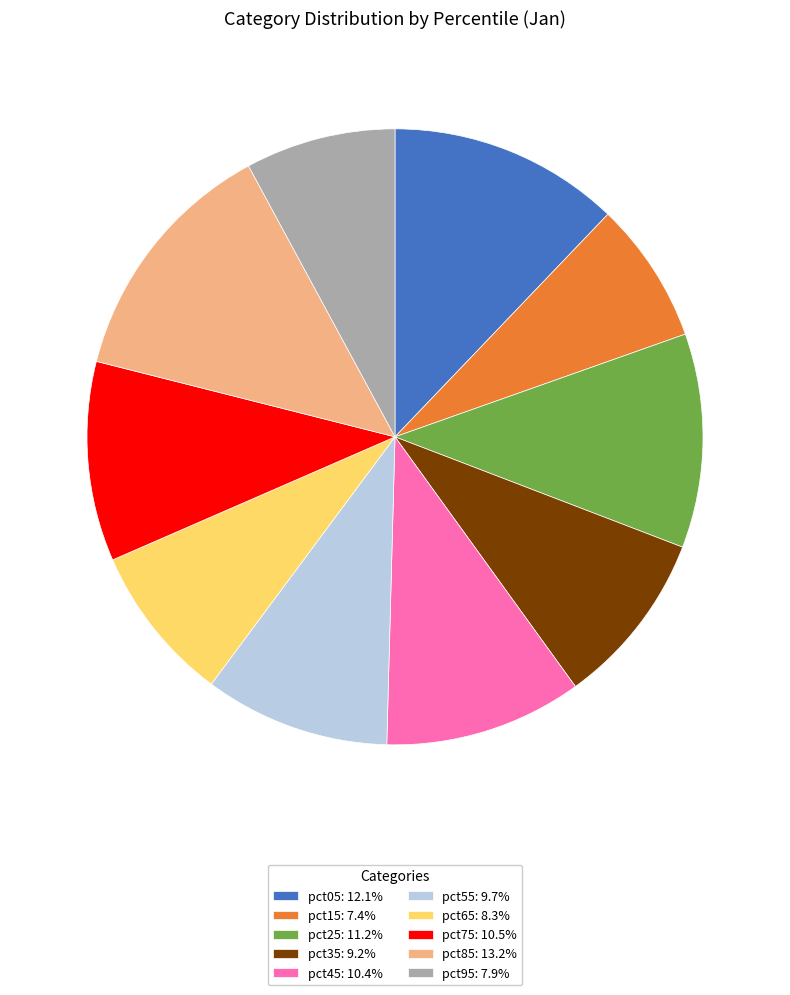

The pct05 slice represents 23% of the pie. True or false?

False